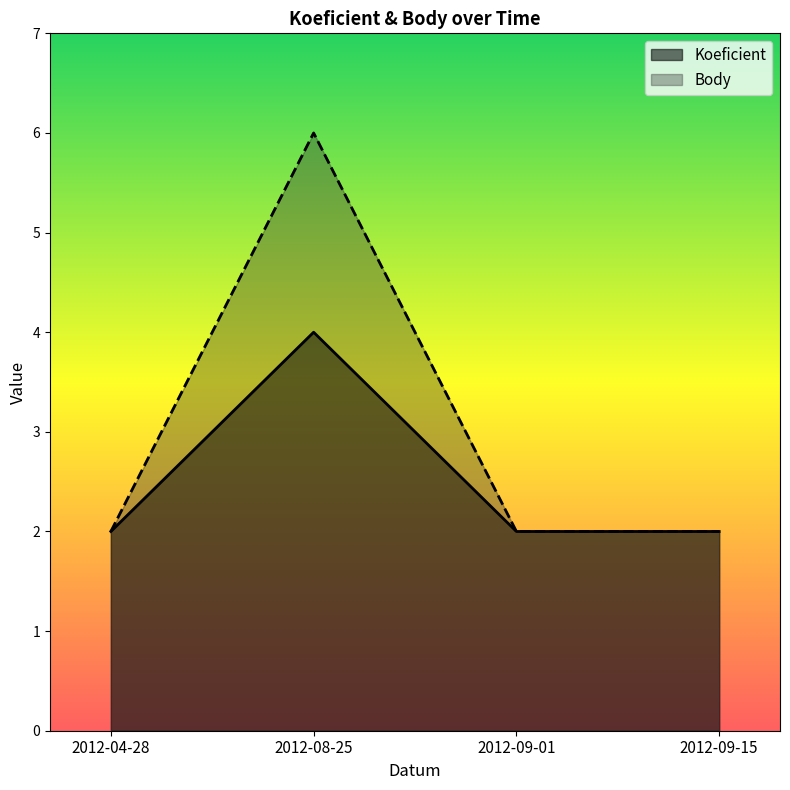

Count the number of categories in the chart.

4